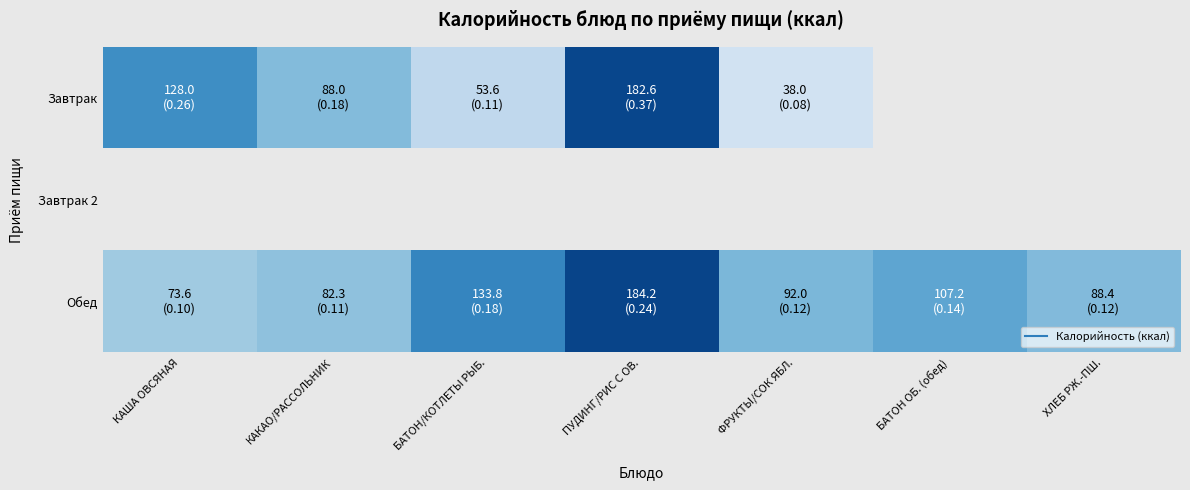

Between ФРУКТЫ/СОК ЯБЛ. and ПУДИНГ/РИС С ОВ., which is larger?

ПУДИНГ/РИС С ОВ.